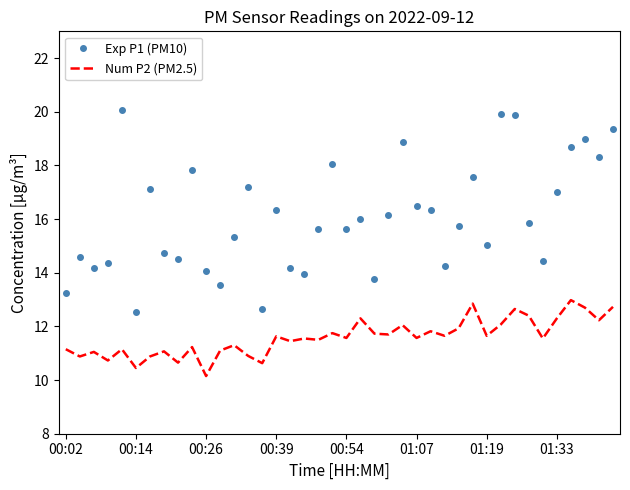

What is the average value of the Num P2 (PM2.5) series?

11.6